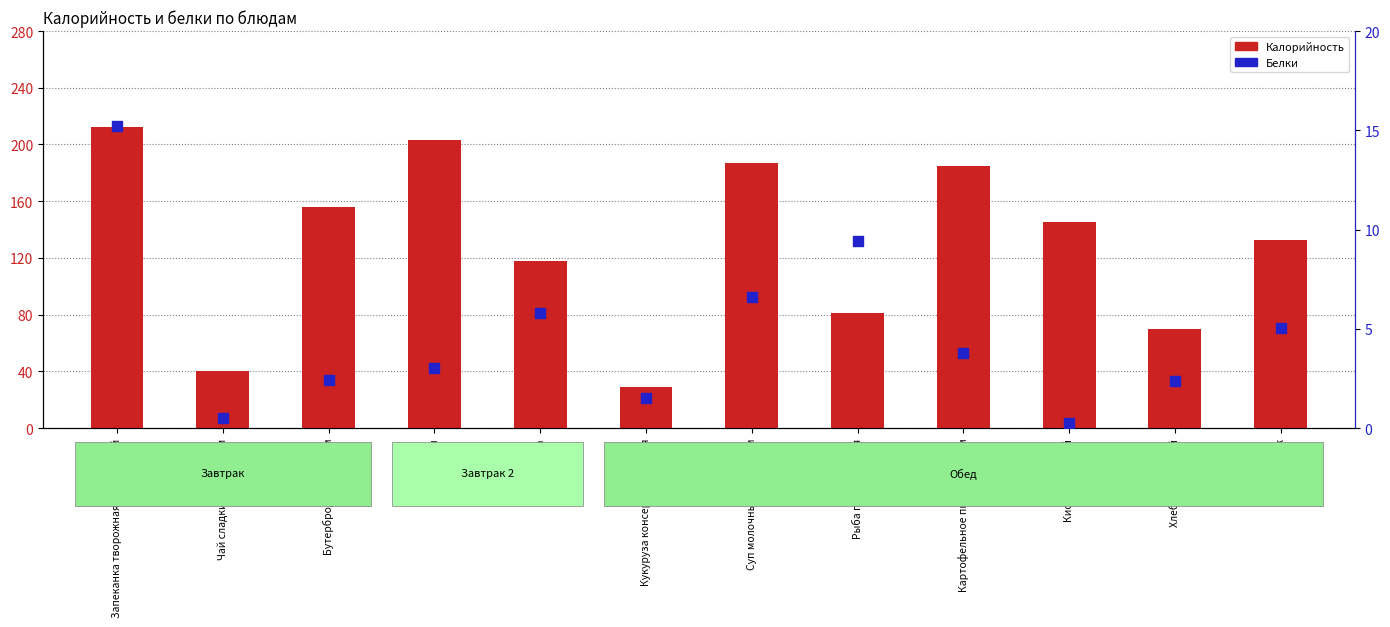

Which series has the largest Y range (max minus min)?

Калорийность